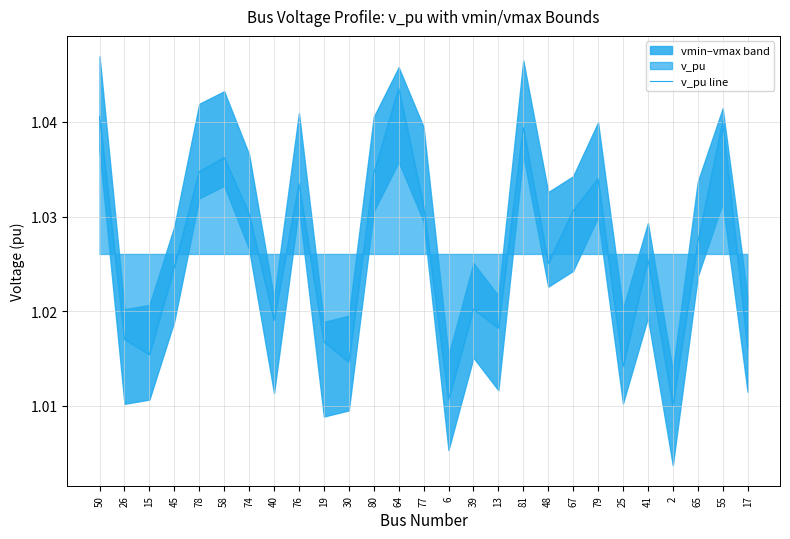

Is it true that the value at 50 is 1.7?

False